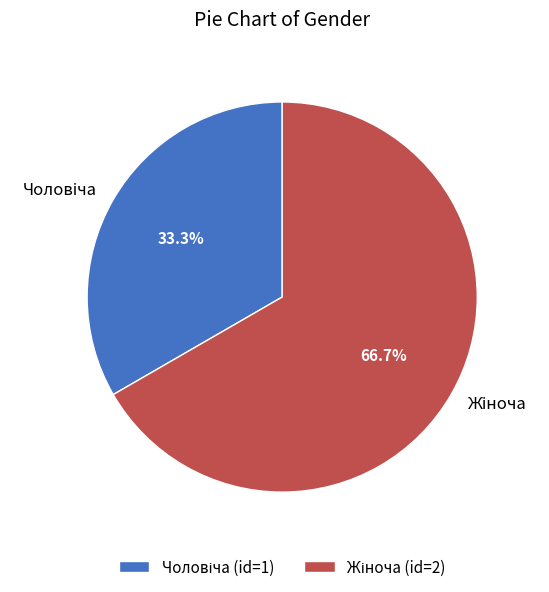

How many segments does this pie chart have?

2